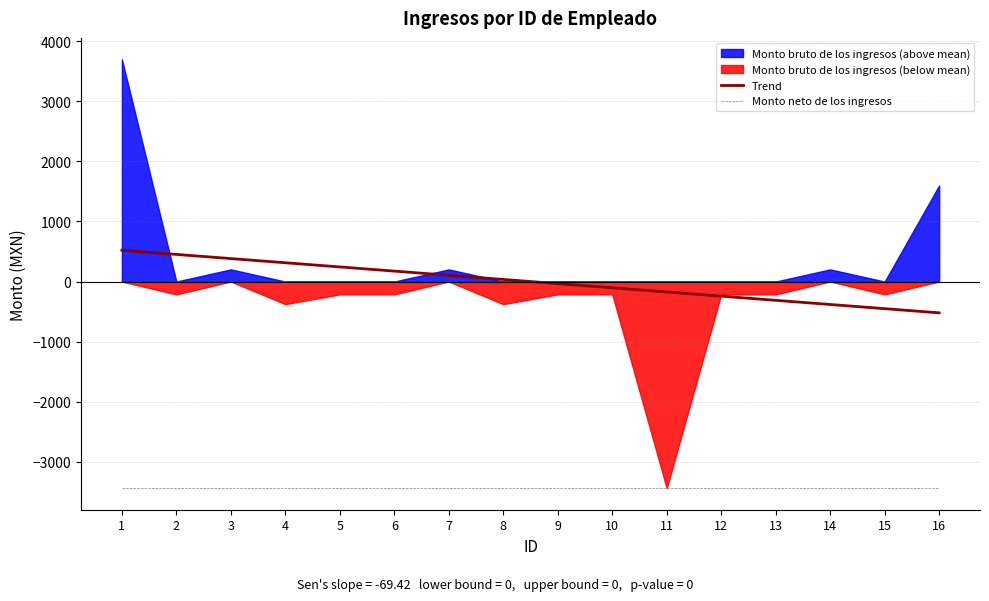

What is the value of the Monto neto de los ingresos point at the 12th from the left?

-3438.9